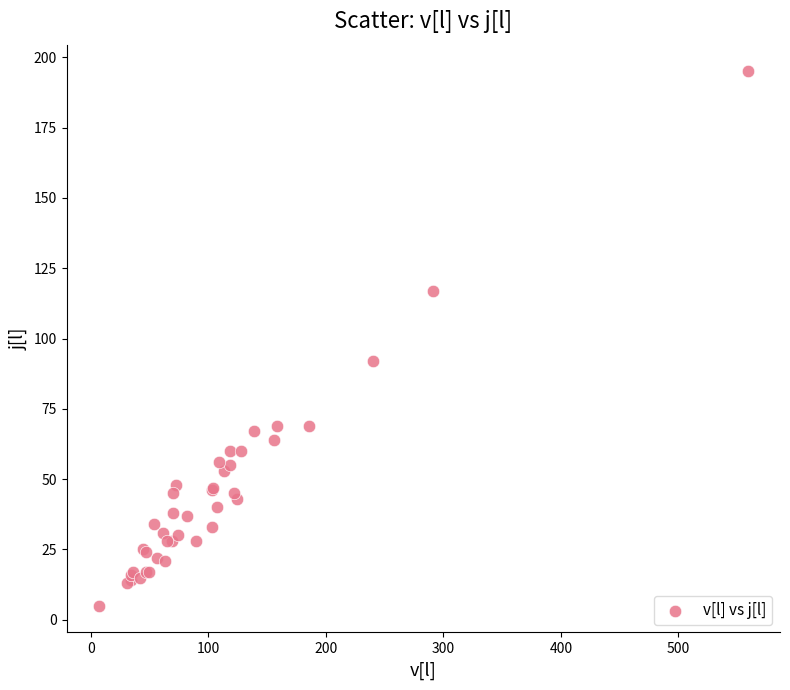

What Y value in the scatter plot is closest to 100?

92